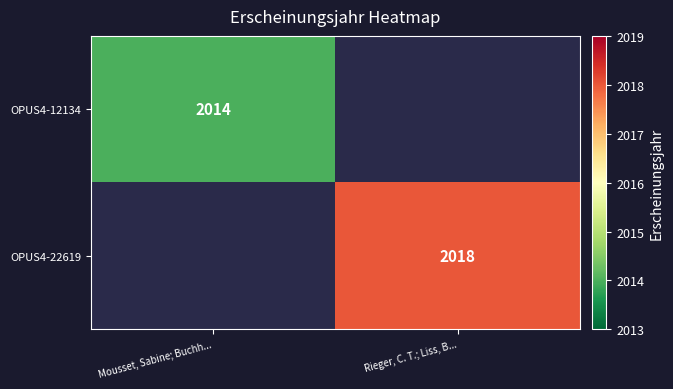

Is the value of OPUS4-12134 at Mousset, Sabine; Buchh... greater than the value of OPUS4-22619 at Rieger, C. T.; Liss, B...?

No